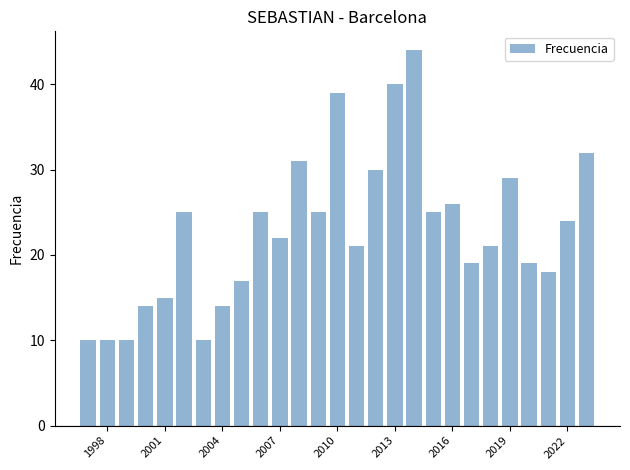

What is the smallest value displayed?

10